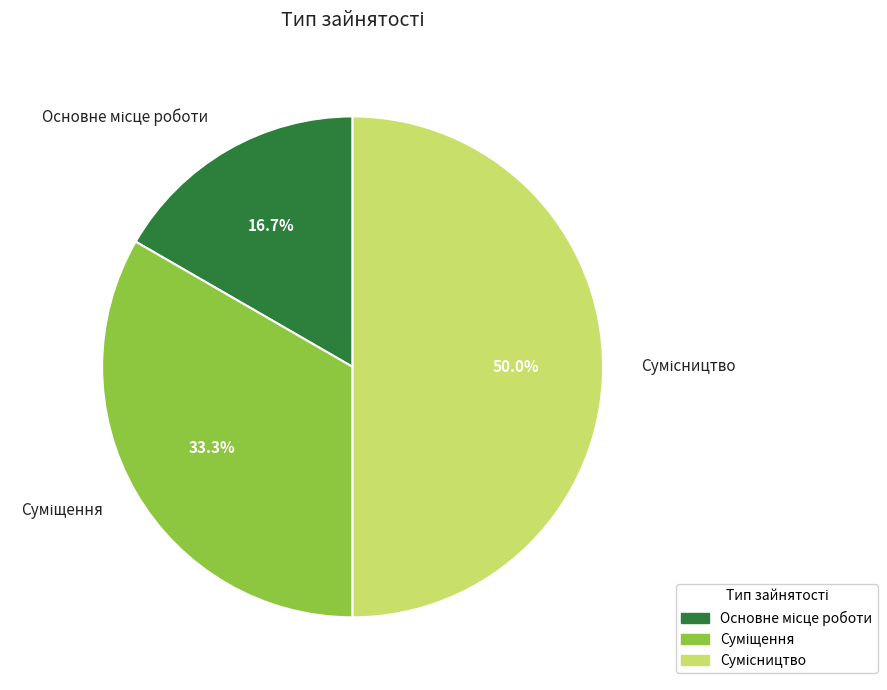

How many slices are in this pie chart?

3